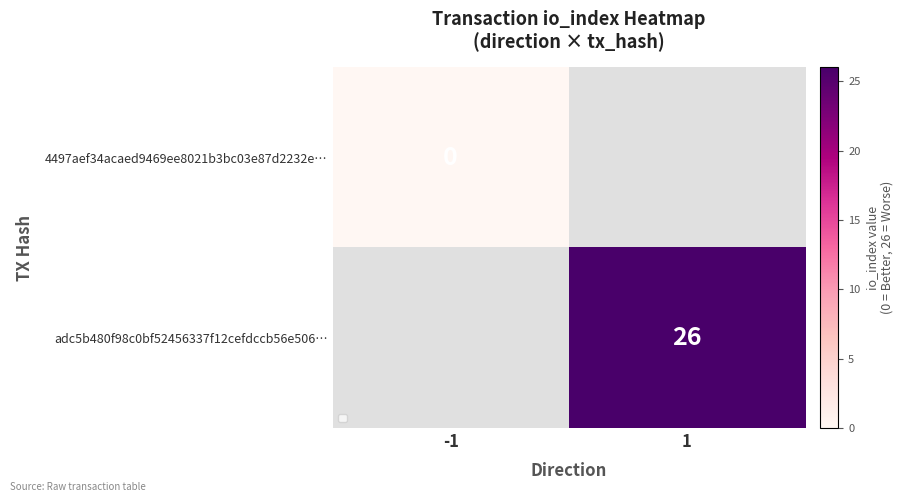

Is it true that adc5b480f98c0bf52456337f12cefdccb56e506… equals 38 at 1?

False